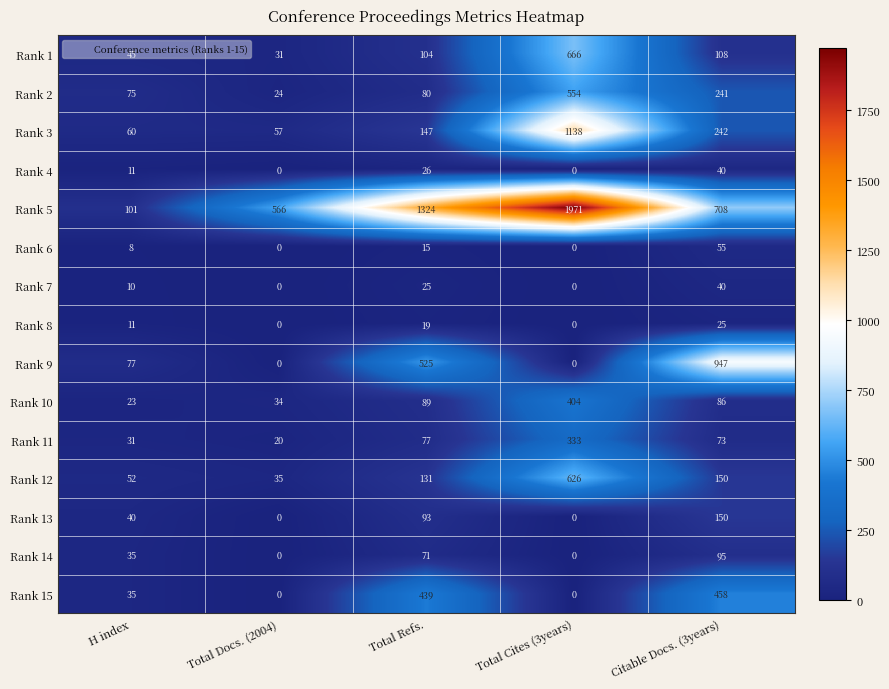

What is the spread (max minus min) of values at Citable Docs. (3years)?

922